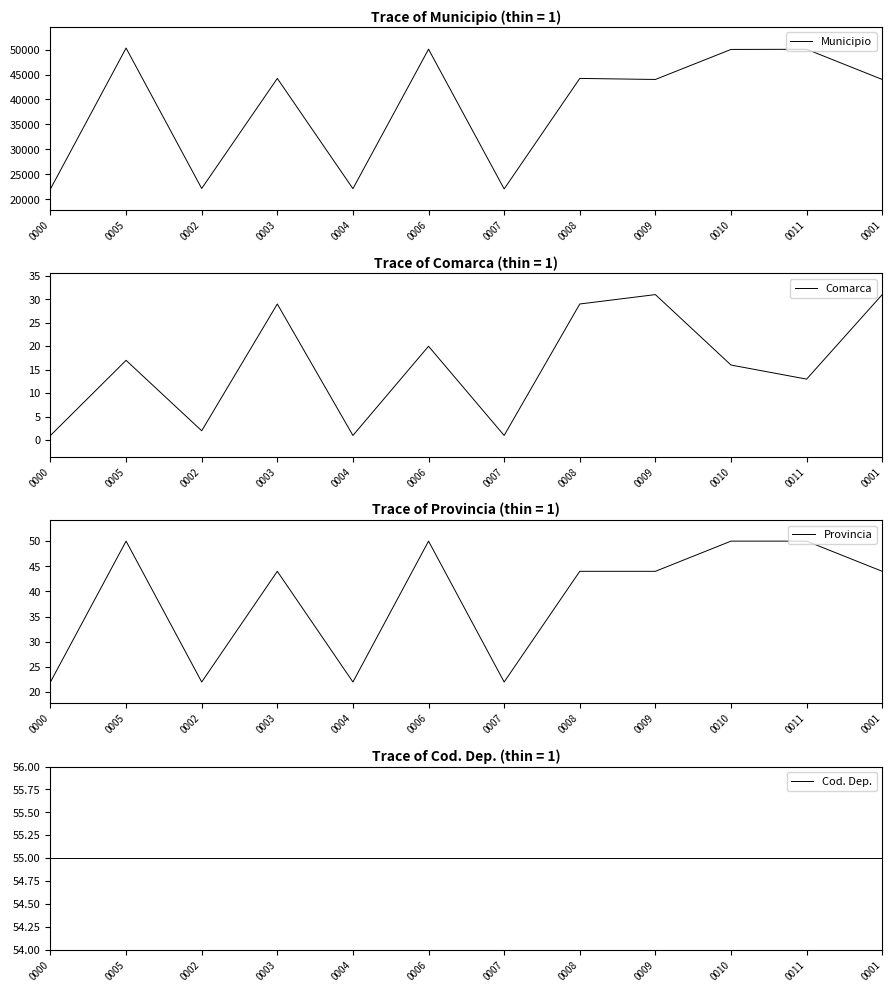

What is the average value of the Comarca series?

16